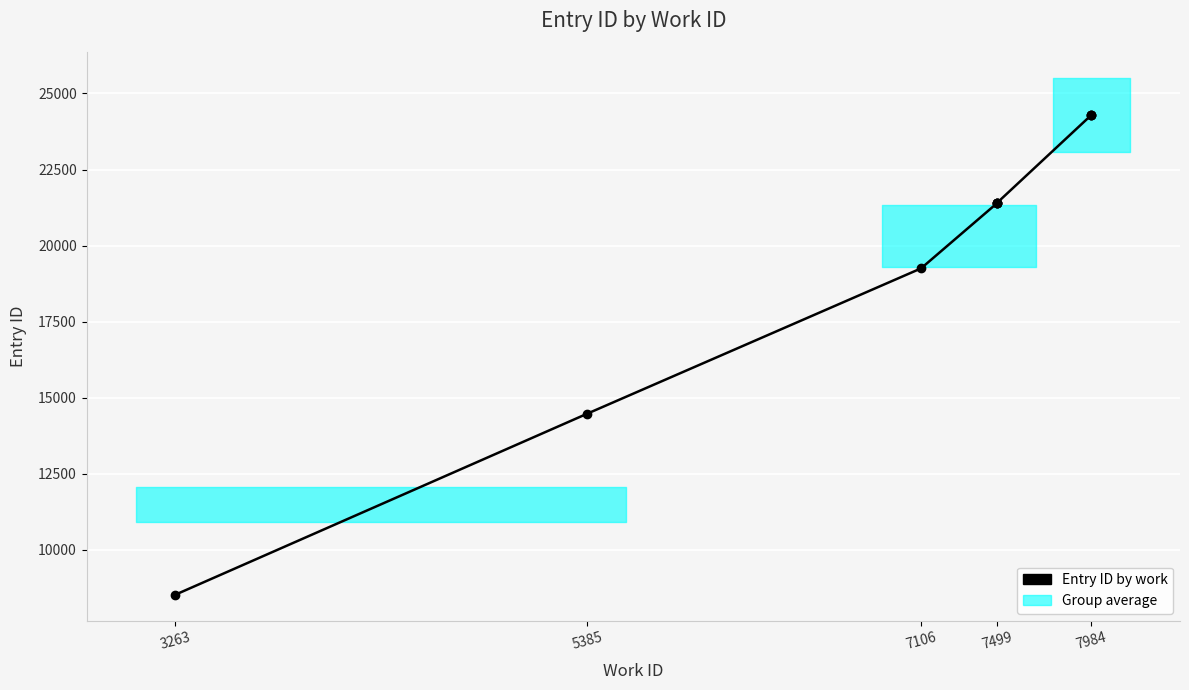

Which category has the lowest value across all series?

3263